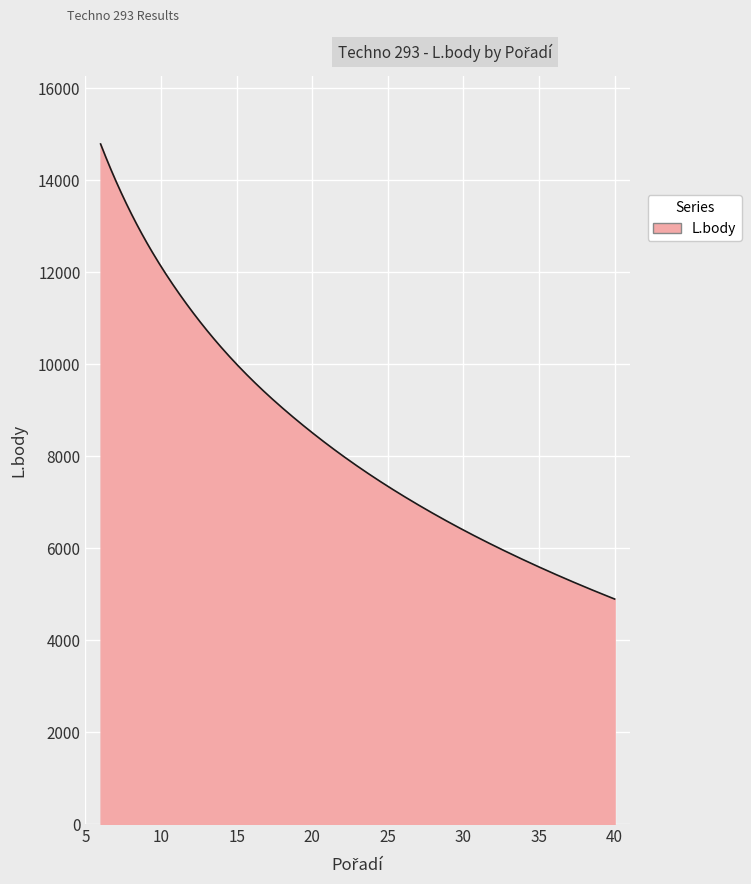

What is the greatest value displayed?

14776.0